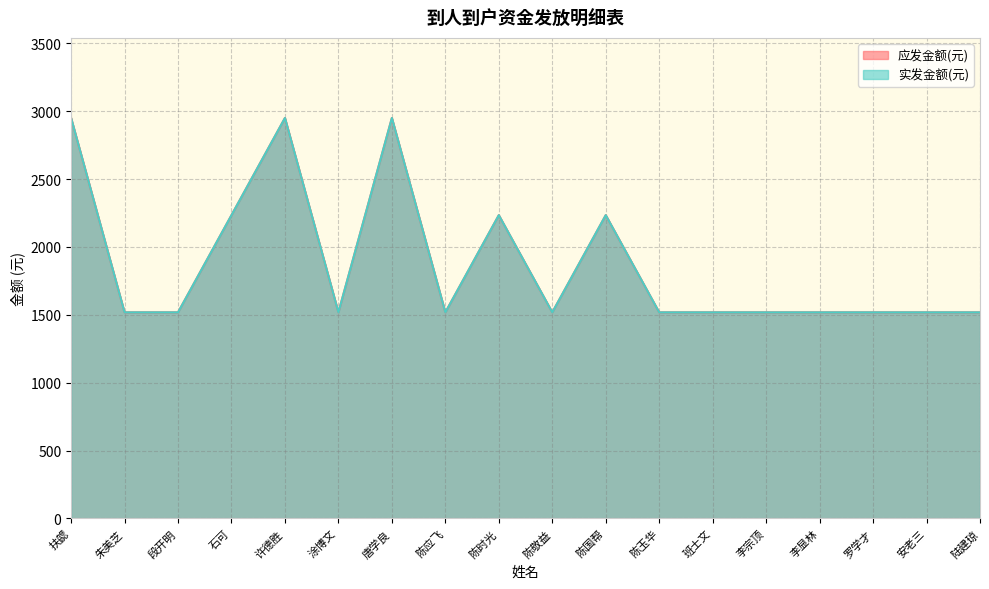

How many lines are shown in the chart?

2